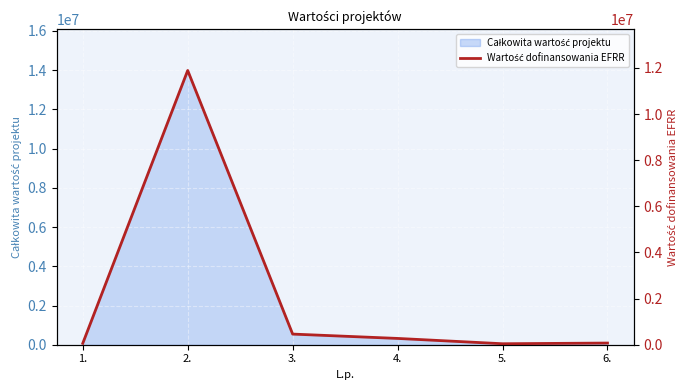

What is the change in value from 1. to 3.?

+401086.1